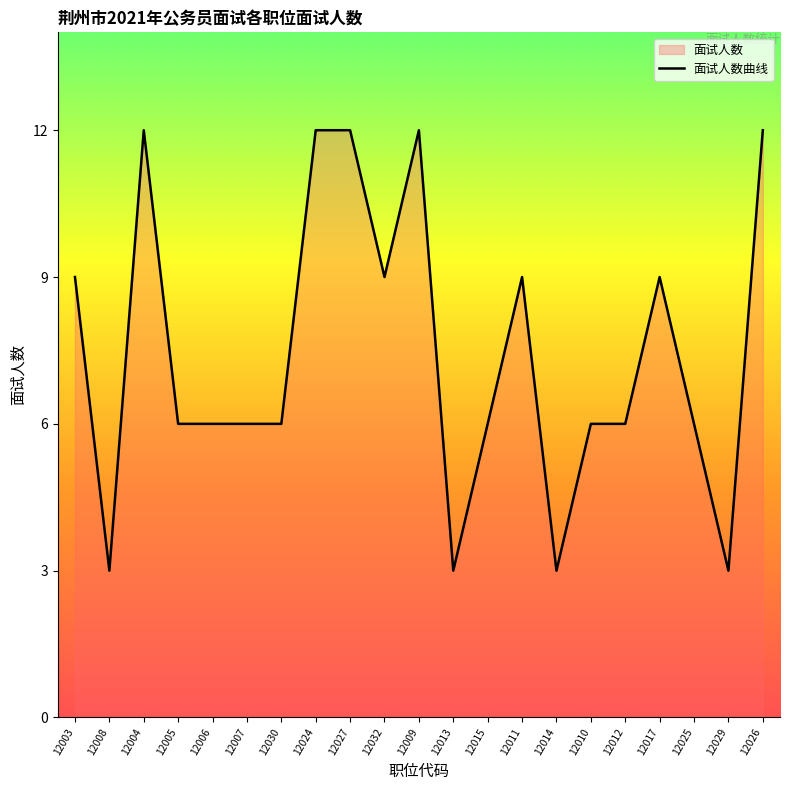

How many values are below 6?

4